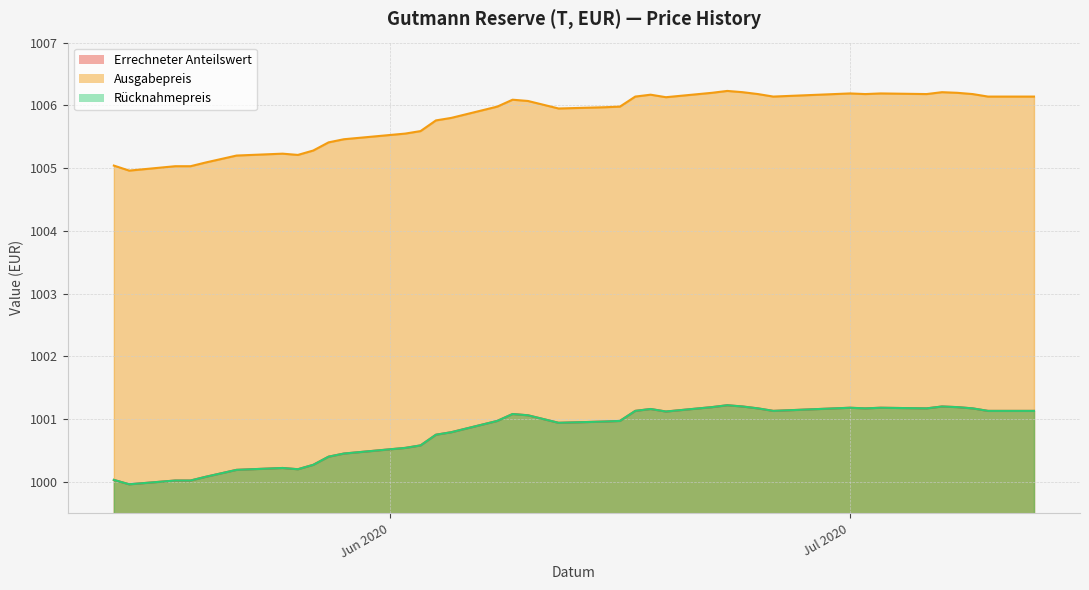

At which label does Errechneter Anteilswert reach its peak?

2020-06-23